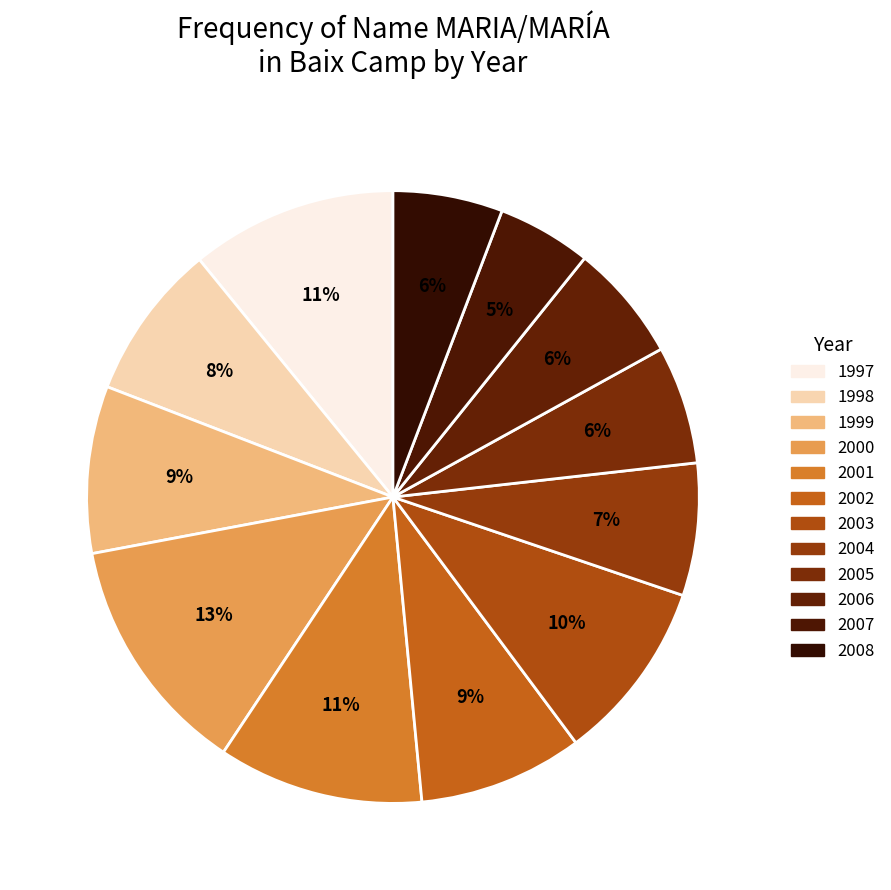

How many slices are in this pie chart?

12